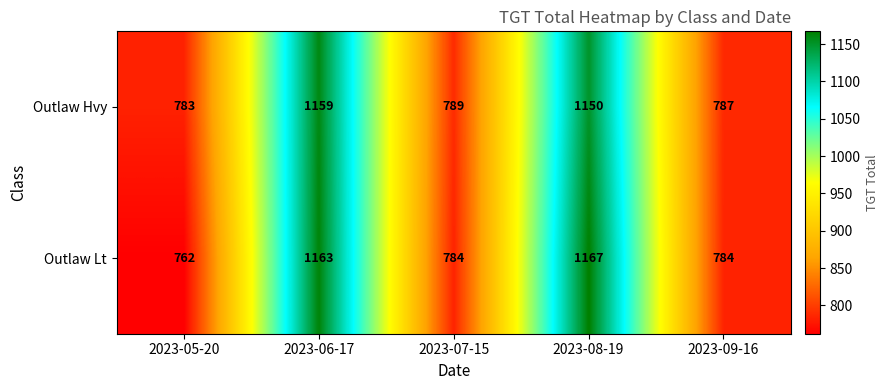

What is the minimum value shown in the chart?

762